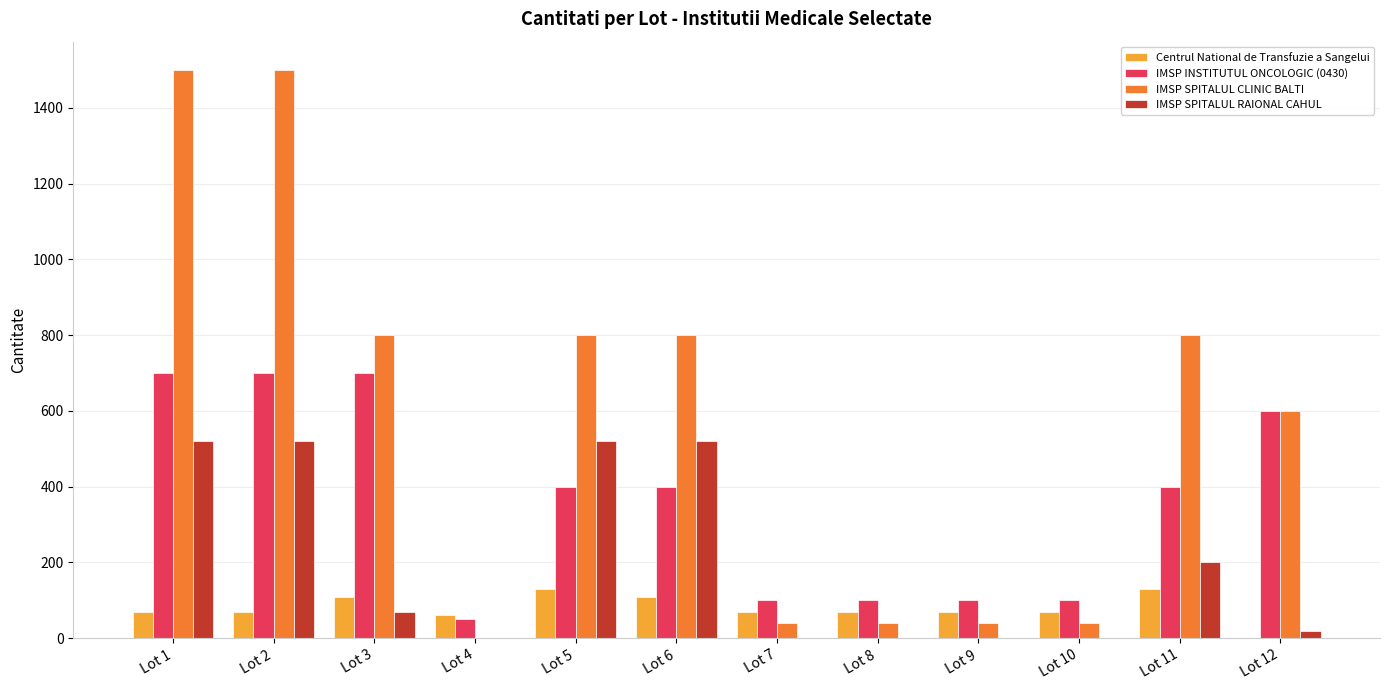

How many groups of bars are there?

12